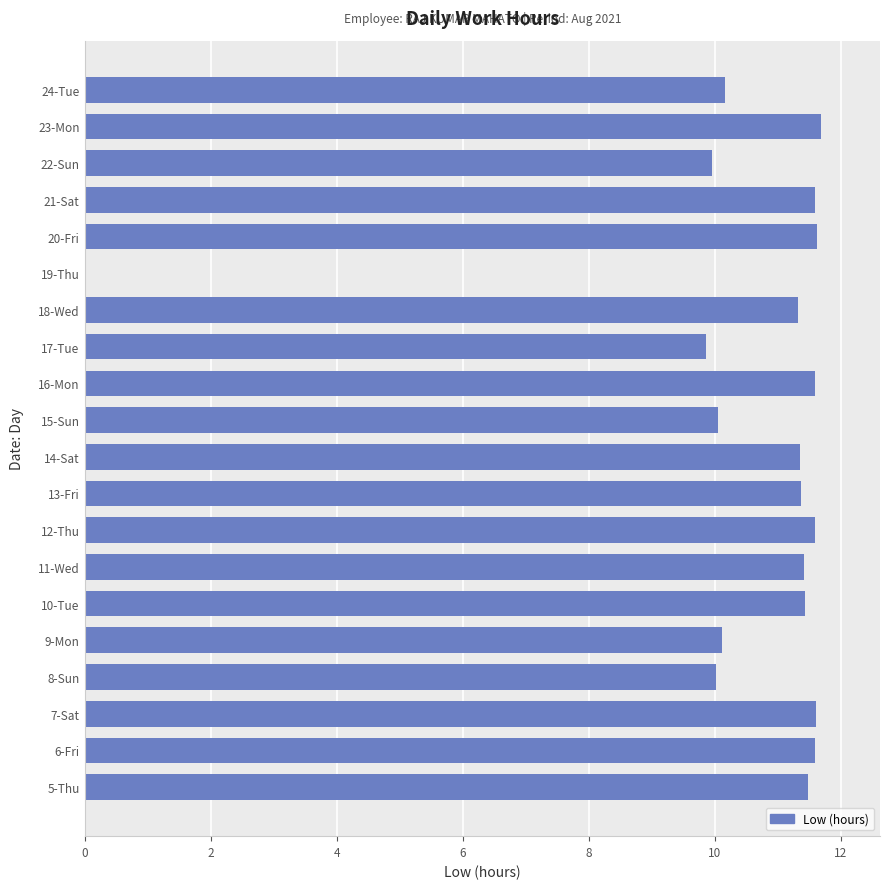

What is the ratio of the value at 9-Mon to the value at 18-Wed?

0.9